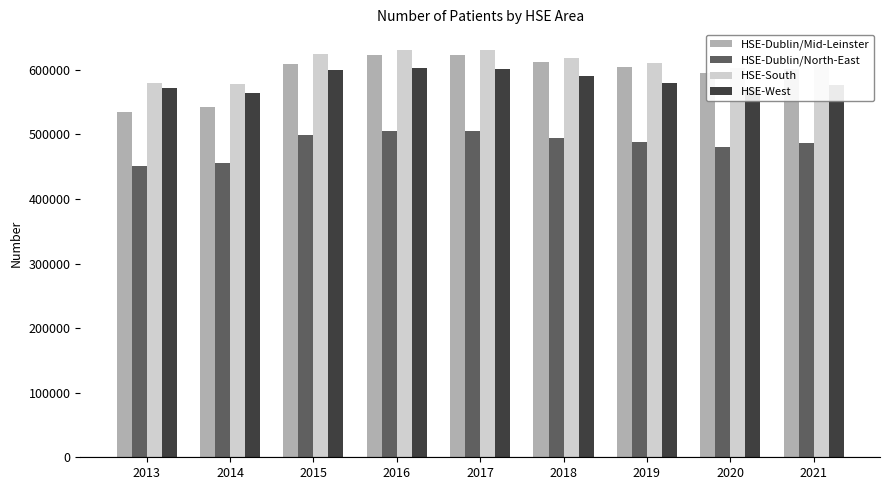

What is the difference between the second highest and second lowest values in the HSE-West series?

29549